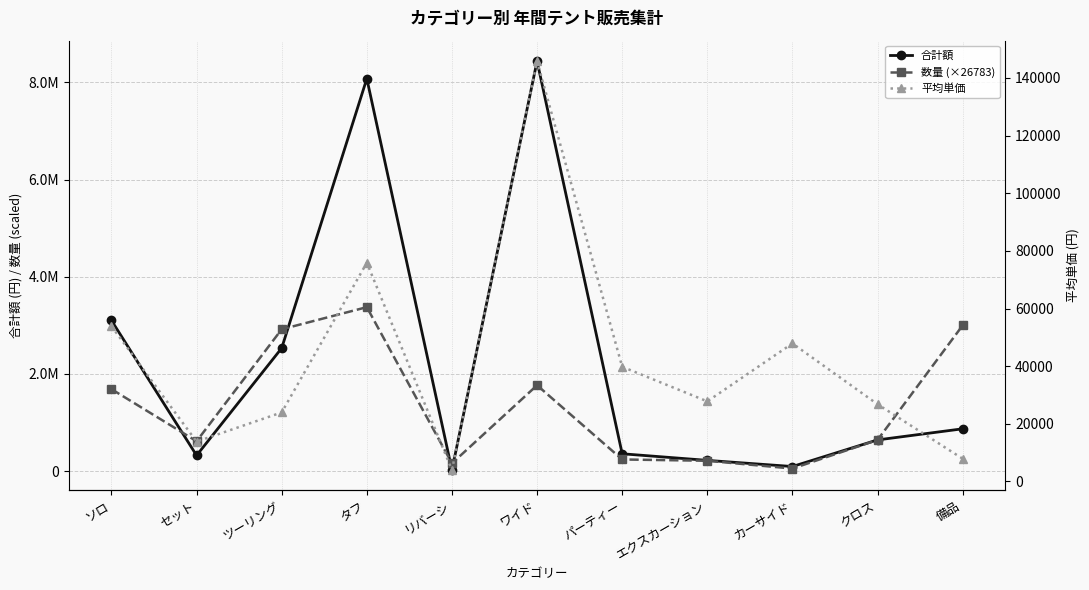

What is the total value across all series at セット?

953440.3